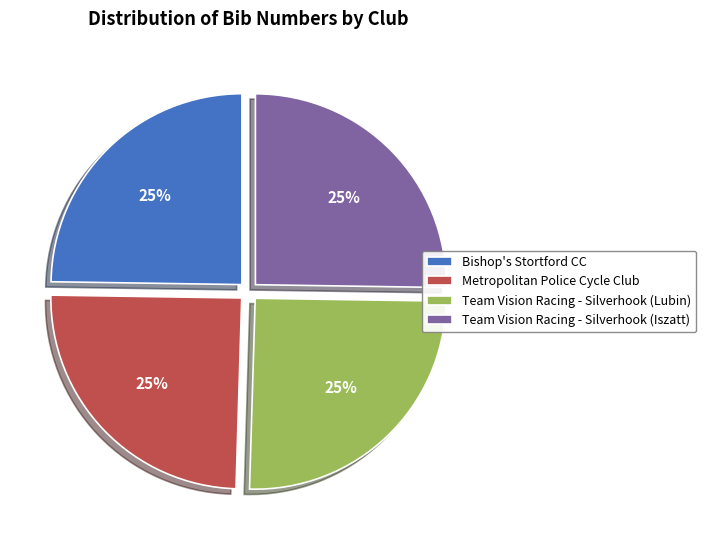

Does Team Vision Racing - Silverhook (Lubin) represent more than half of the total?

No